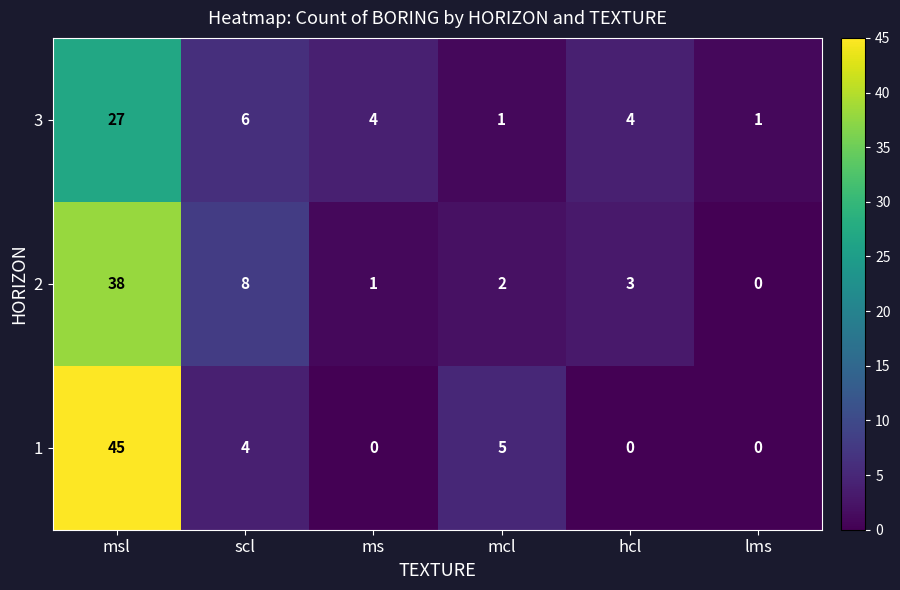

What is the total value across all series at scl?

18